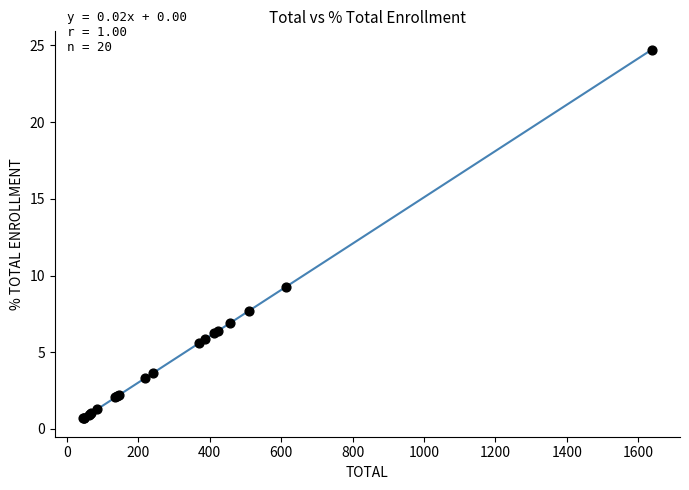

What Y value in the scatter plot is closest to 12?

9.3